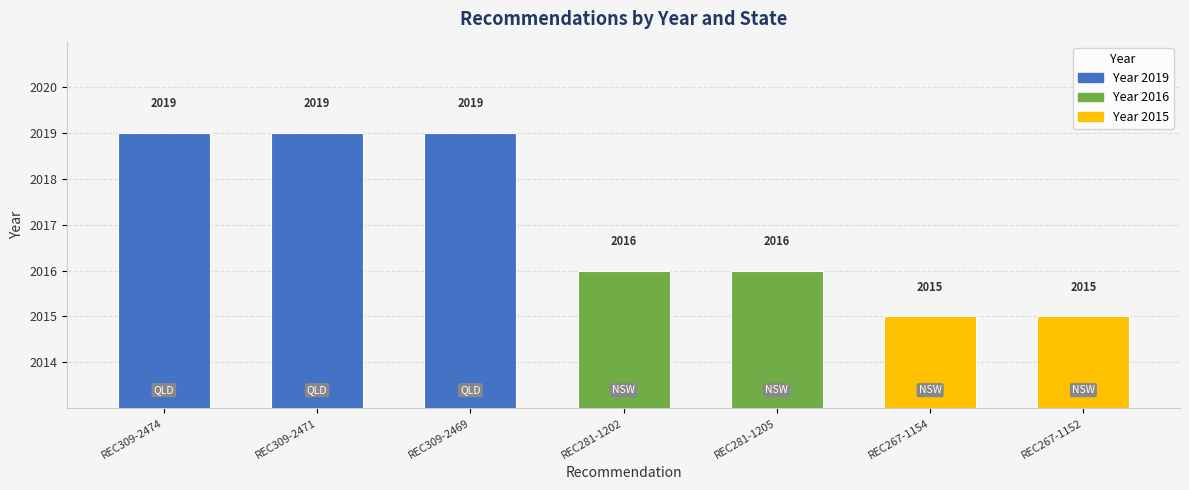

Reading left to right, what are all the values shown in this chart?

2019	2019	2019	2016	2016	2015	2015